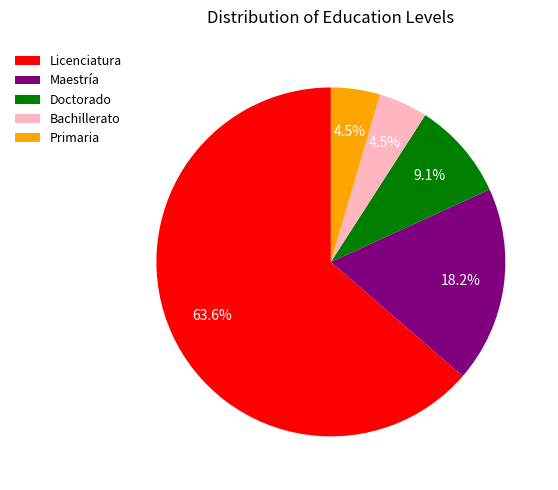

Do Bachillerato and Maestría together represent more than half of the pie?

No